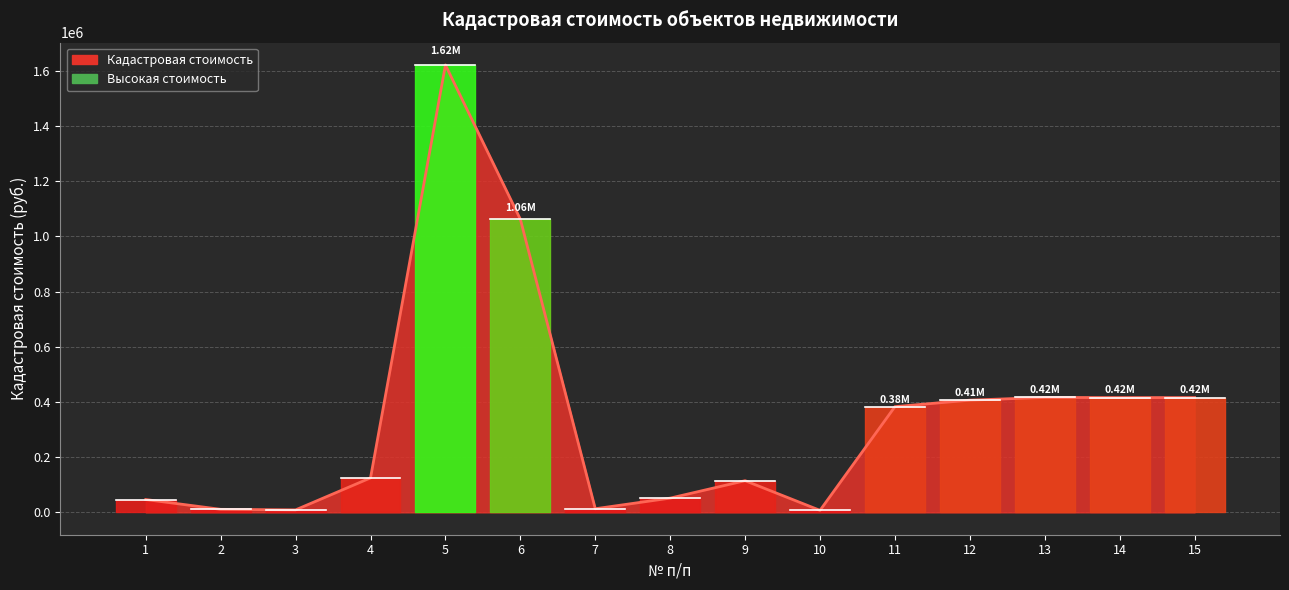

Where is the first local maximum?

5